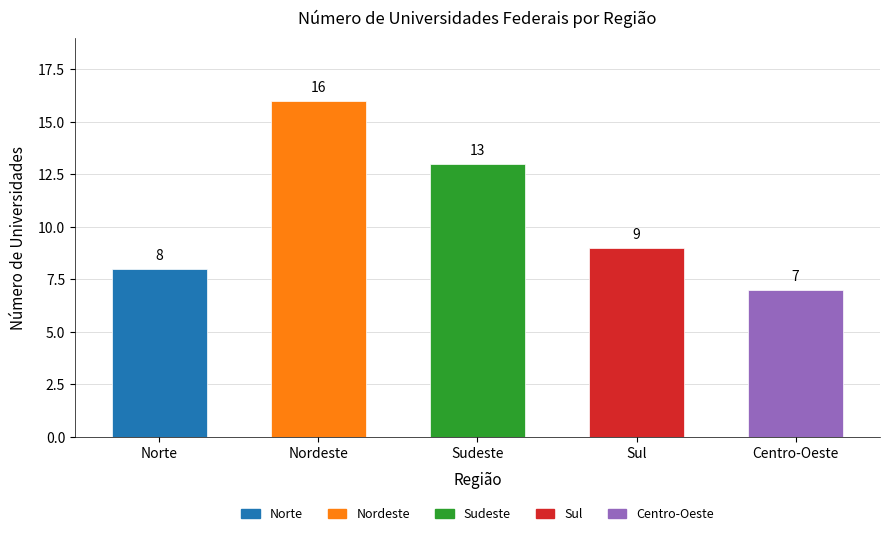

What is the minimum value shown in the chart?

7